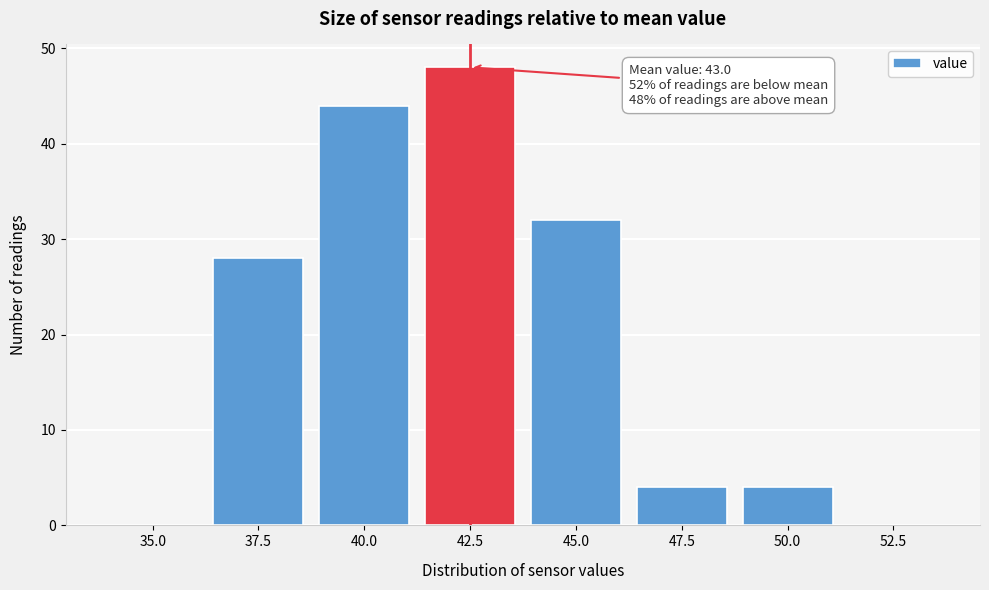

Reading left to right, what are all the values shown in this chart?

35.0=0	37.5=28	40.0=44	42.5=48	45.0=32	47.5=4	50.0=4	52.5=0